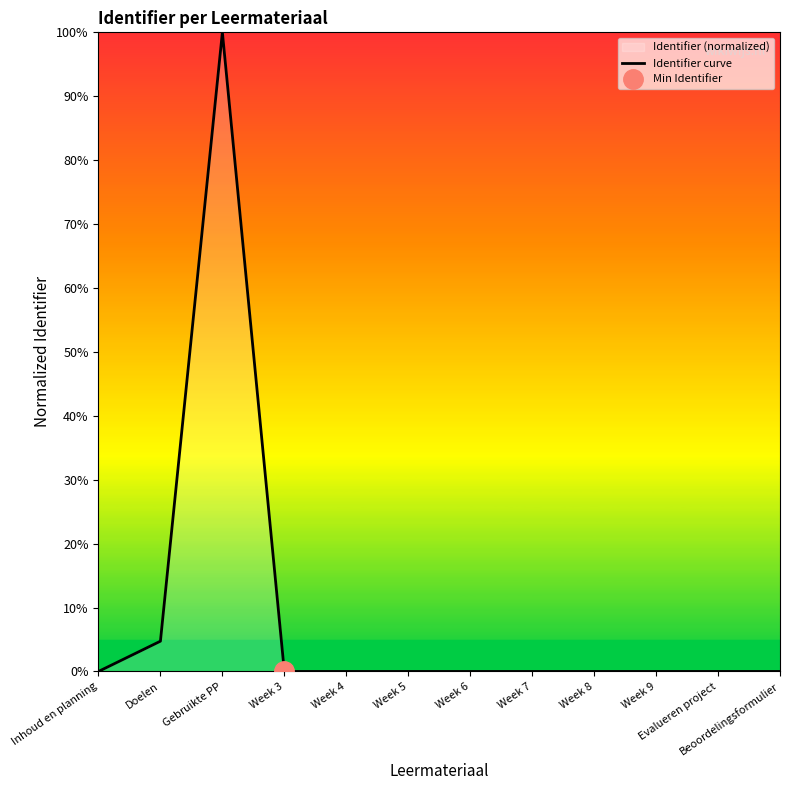

What is the maximum value shown in the chart?

1.0